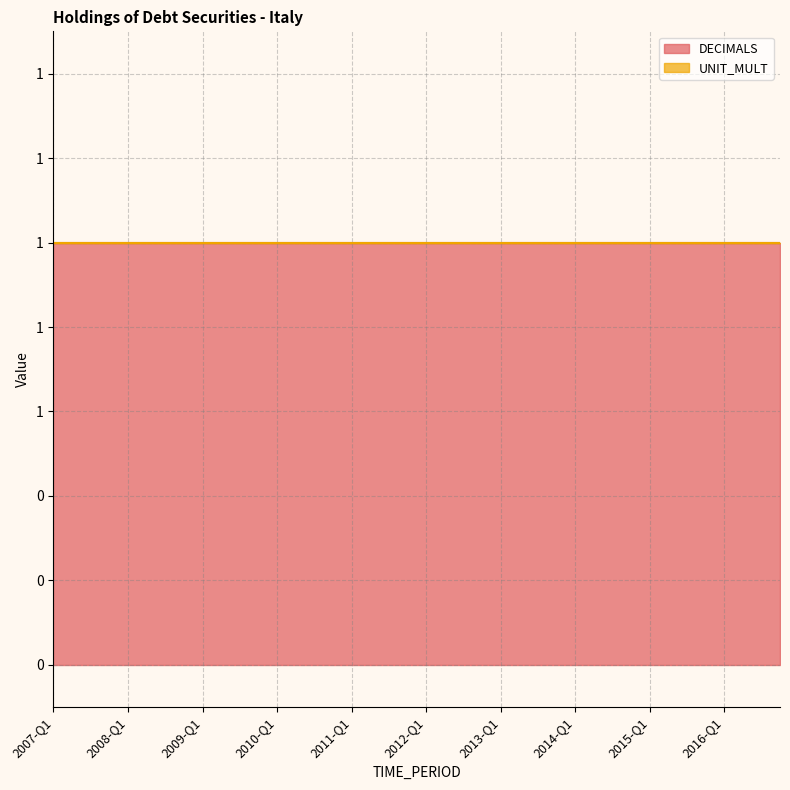

True or false: DECIMALS and UNIT_MULT intersect in this chart.

False